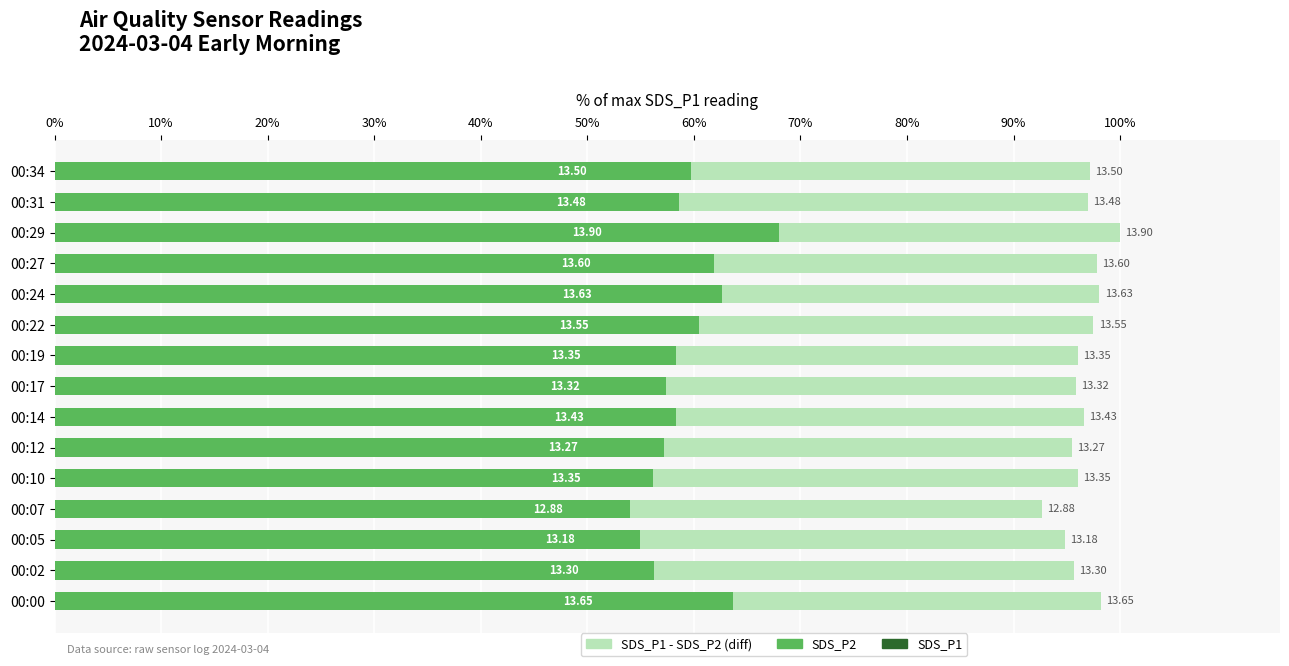

How many groups of bars are there?

15